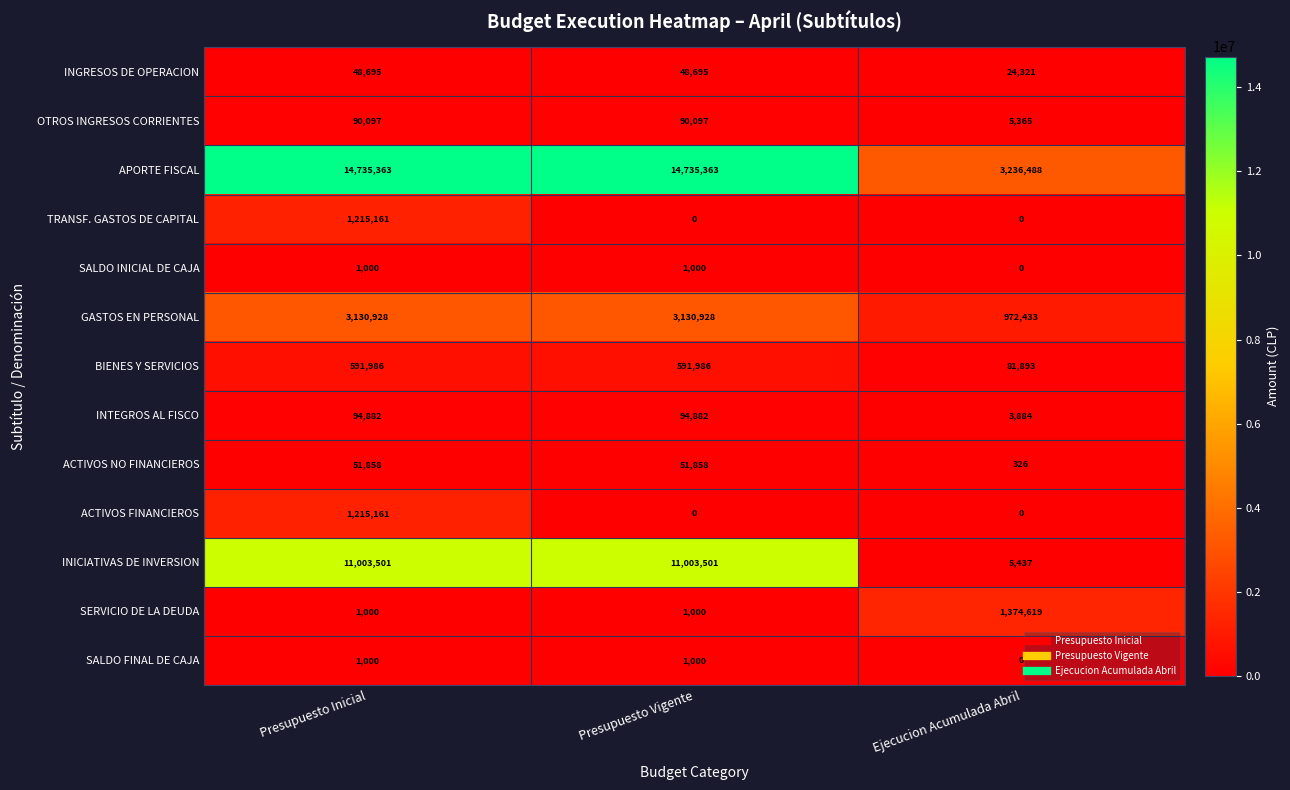

What is the average value of the INGRESOS DE OPERACION series?

40570